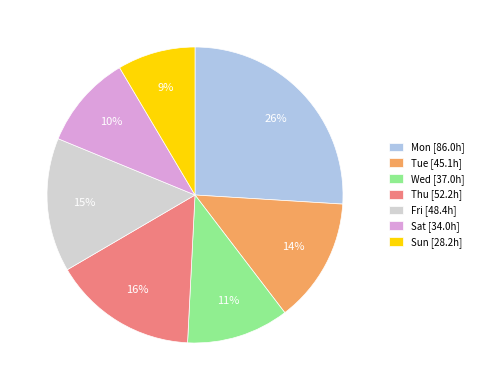

Do Sun [28.2h] and Tue [45.1h] together represent more than half of the pie?

No